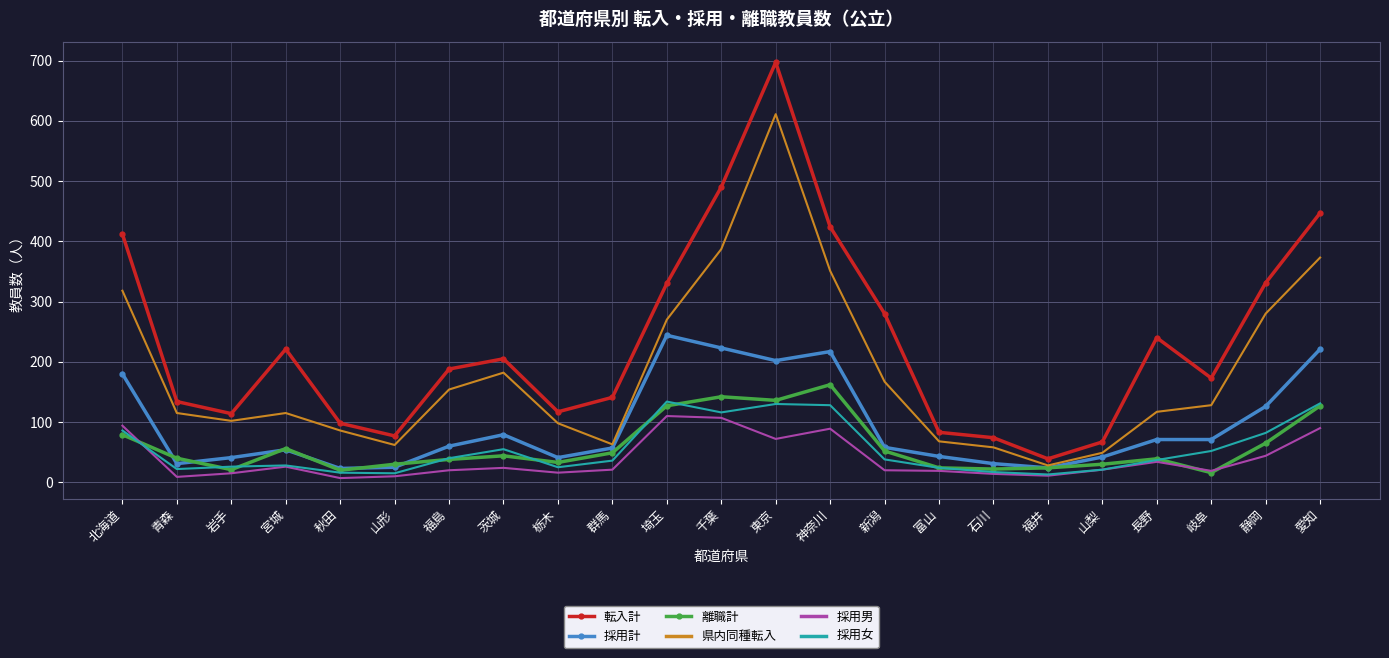

True or false: 採用女 has a value of 207 at 埼玉.

False